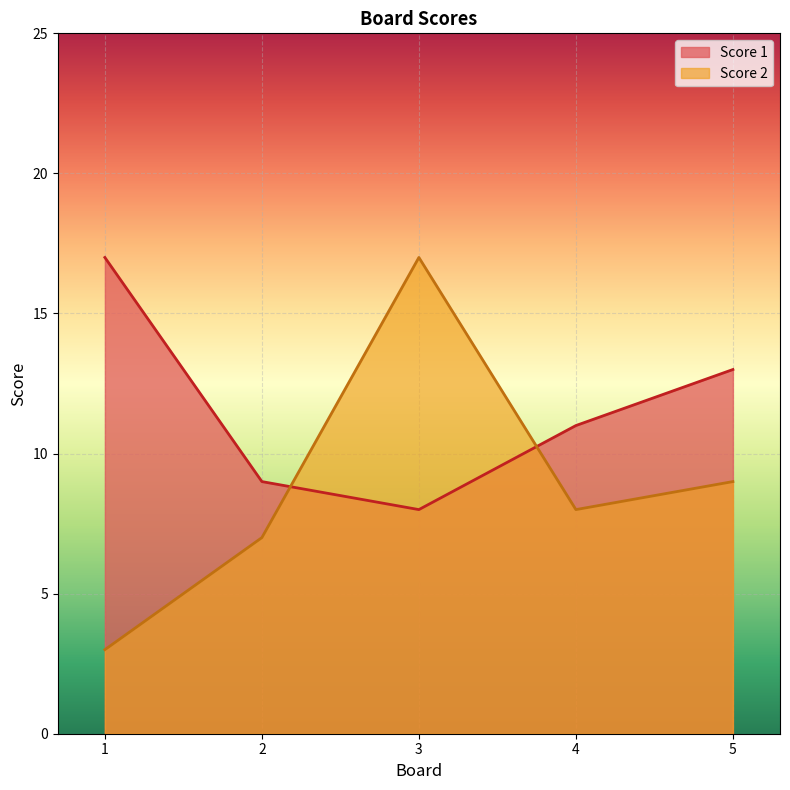

Rank the series by their maximum value, from lowest to highest.

Score 1, Score 2